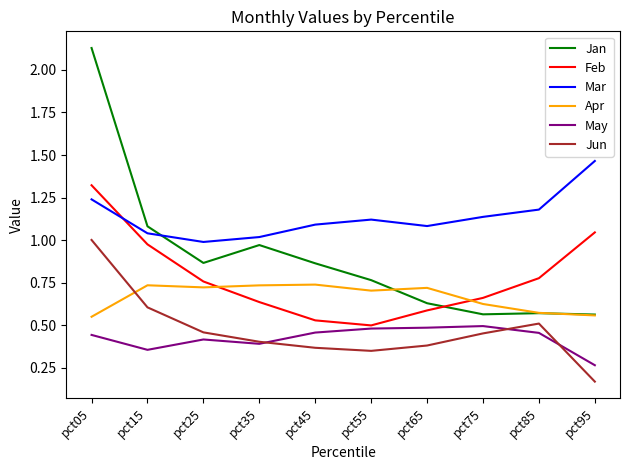

What is the total value across all series at pct35?

4.1